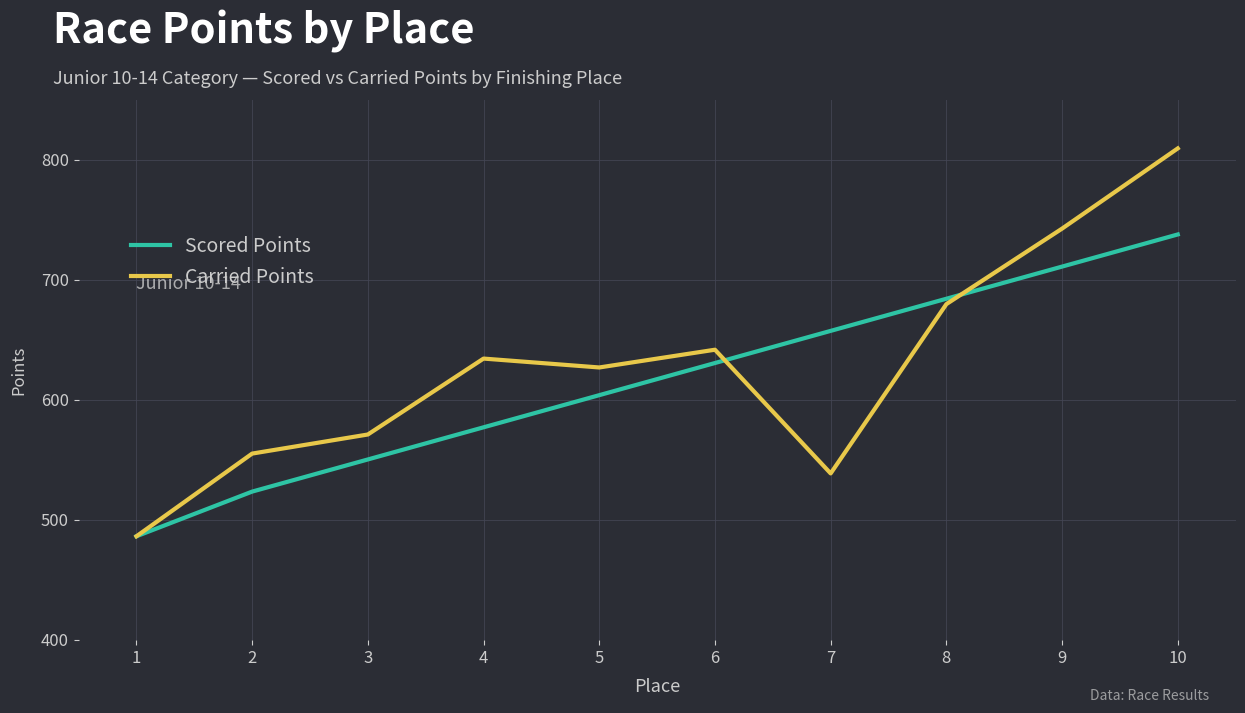

Is the value of Carried Points at 10 greater than the value of Scored Points at 3?

Yes